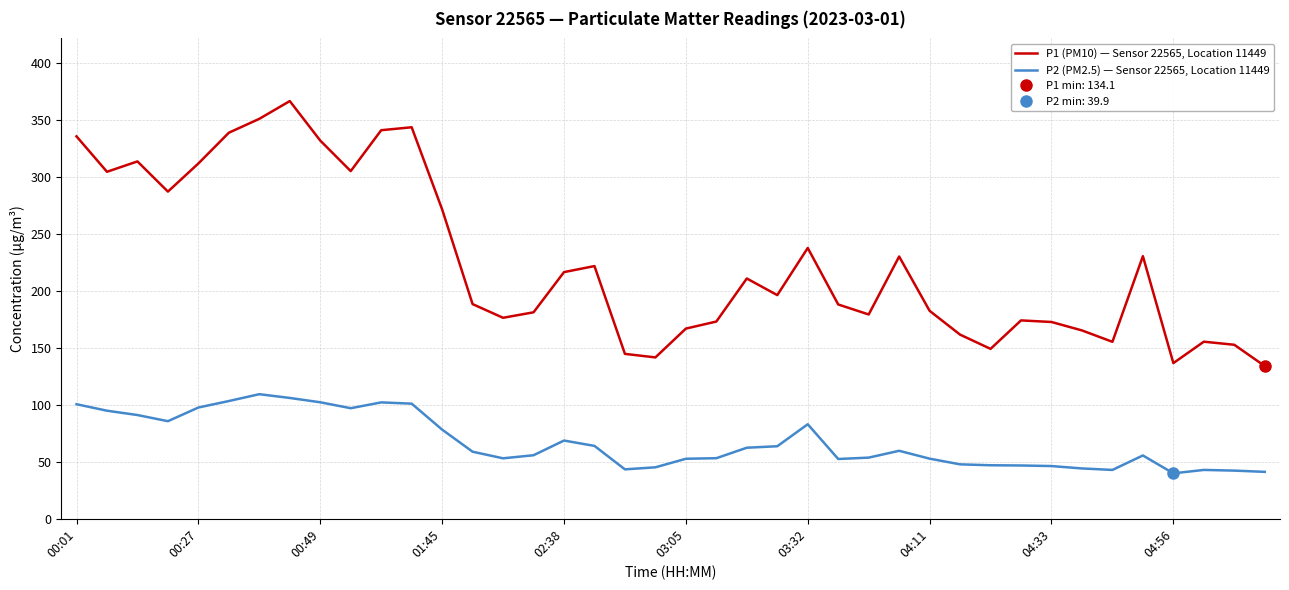

What is the difference between the maximum and second lowest values in the P1 (PM10) — Sensor 22565, Location 11449 series?

230.1